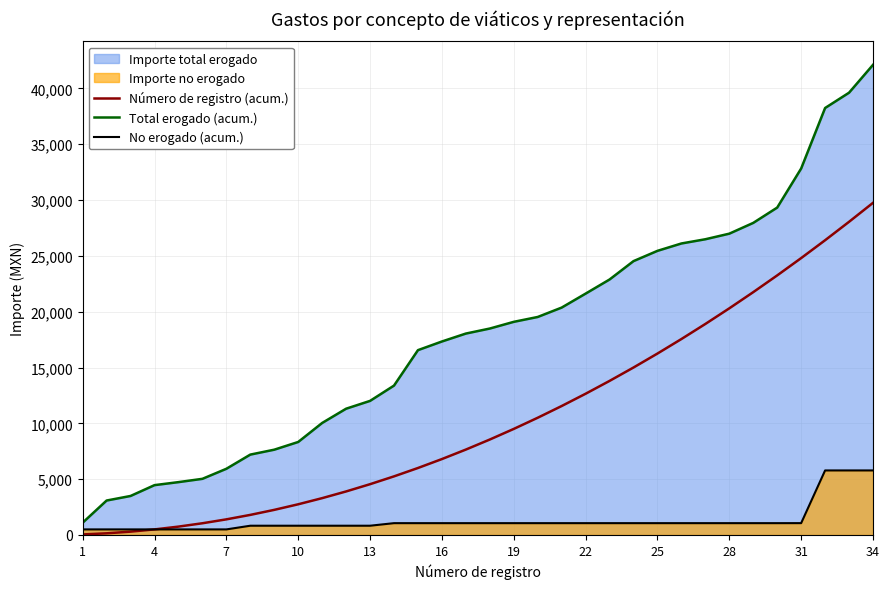

Rank the series at 10 from lowest to highest value.

No erogado (acum.), Número de registro (acum.), Total erogado (acum.)